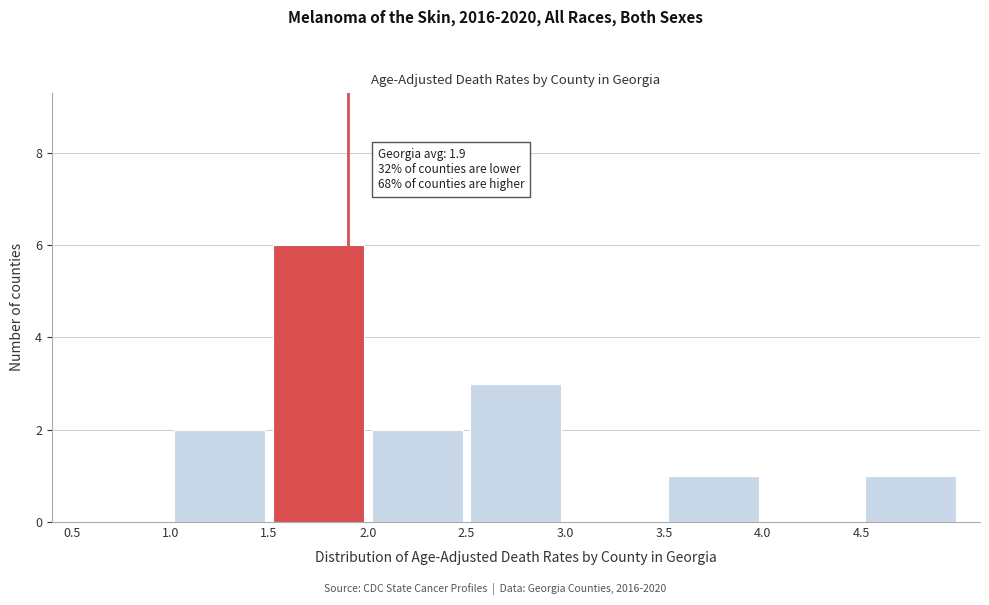

Which range on the x-axis has the tallest bar?

1.5 to 2.0